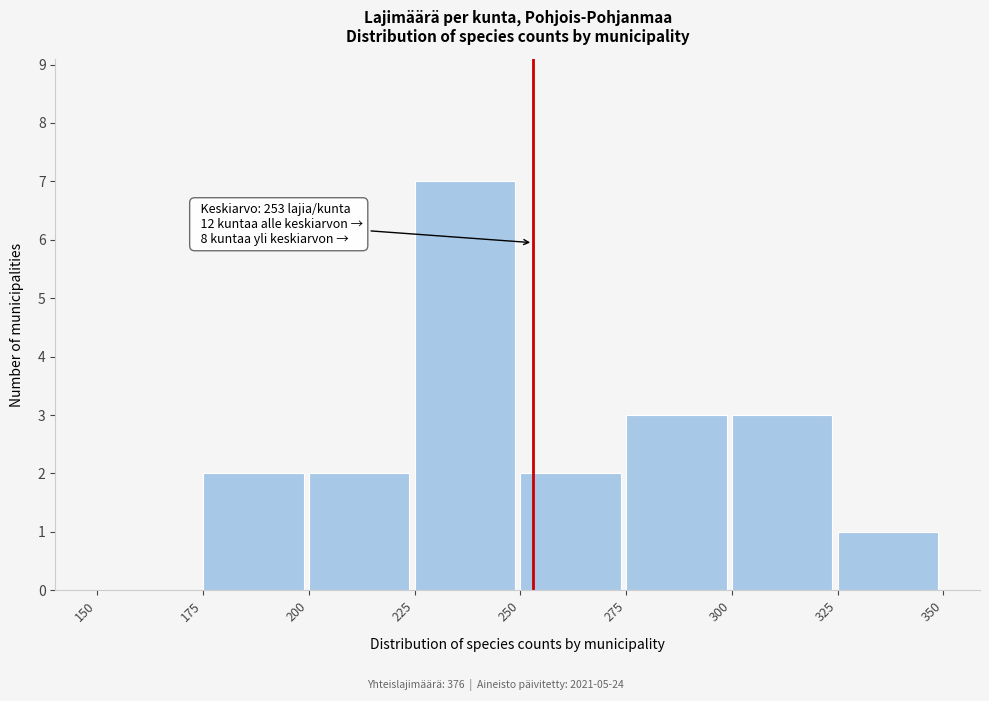

Which range on the x-axis has the tallest bar?

225 to 250